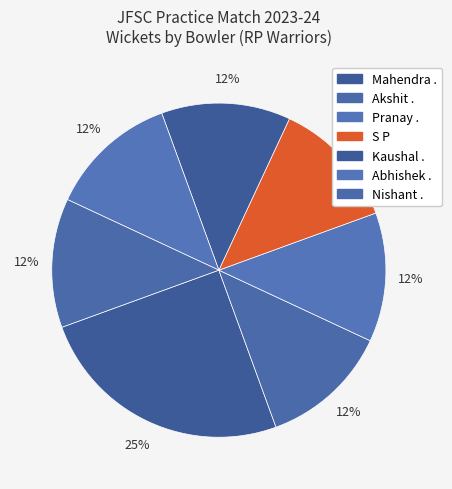

How many segments does this pie chart have?

7